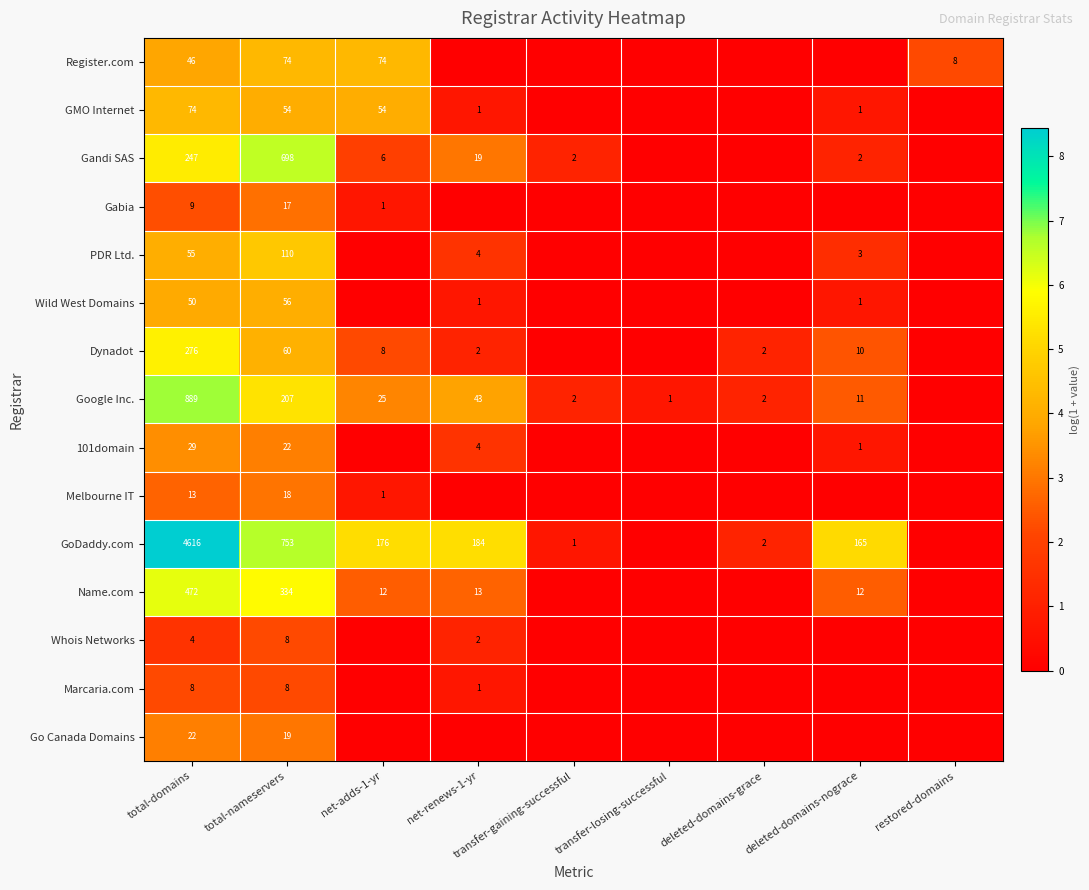

The value of Wild West Domains at net-renews-1-yr is 1. True or false?

True